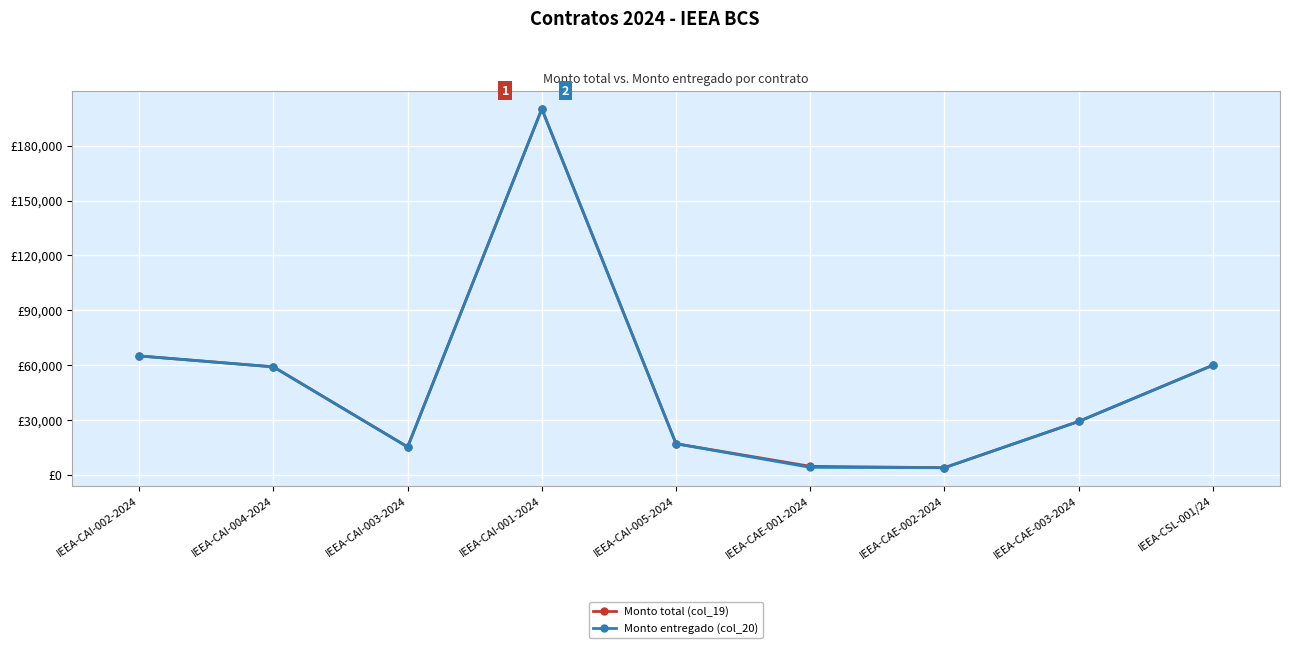

What is the minimum value for Monto total (col_19)?

3967